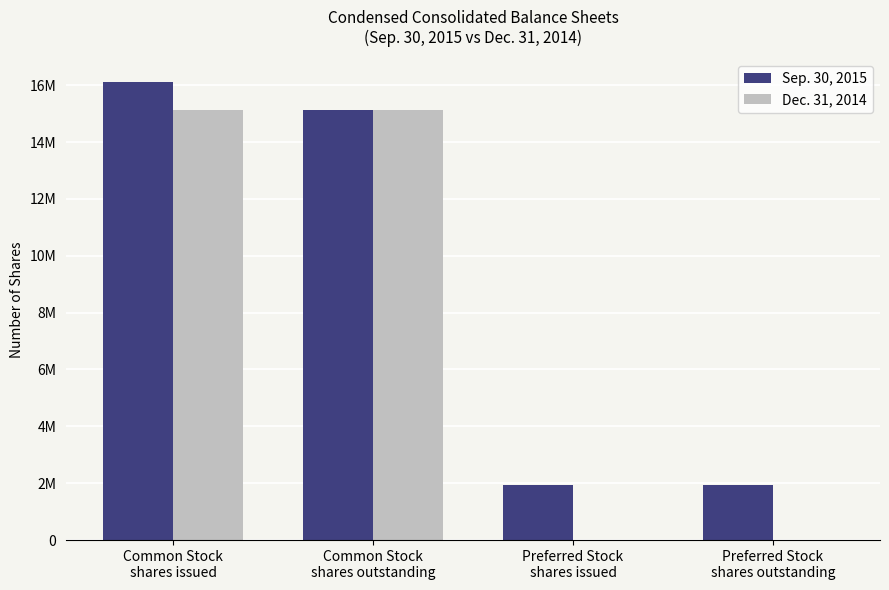

At which category does the chart reach its peak across all series?

Common Stock
shares issued